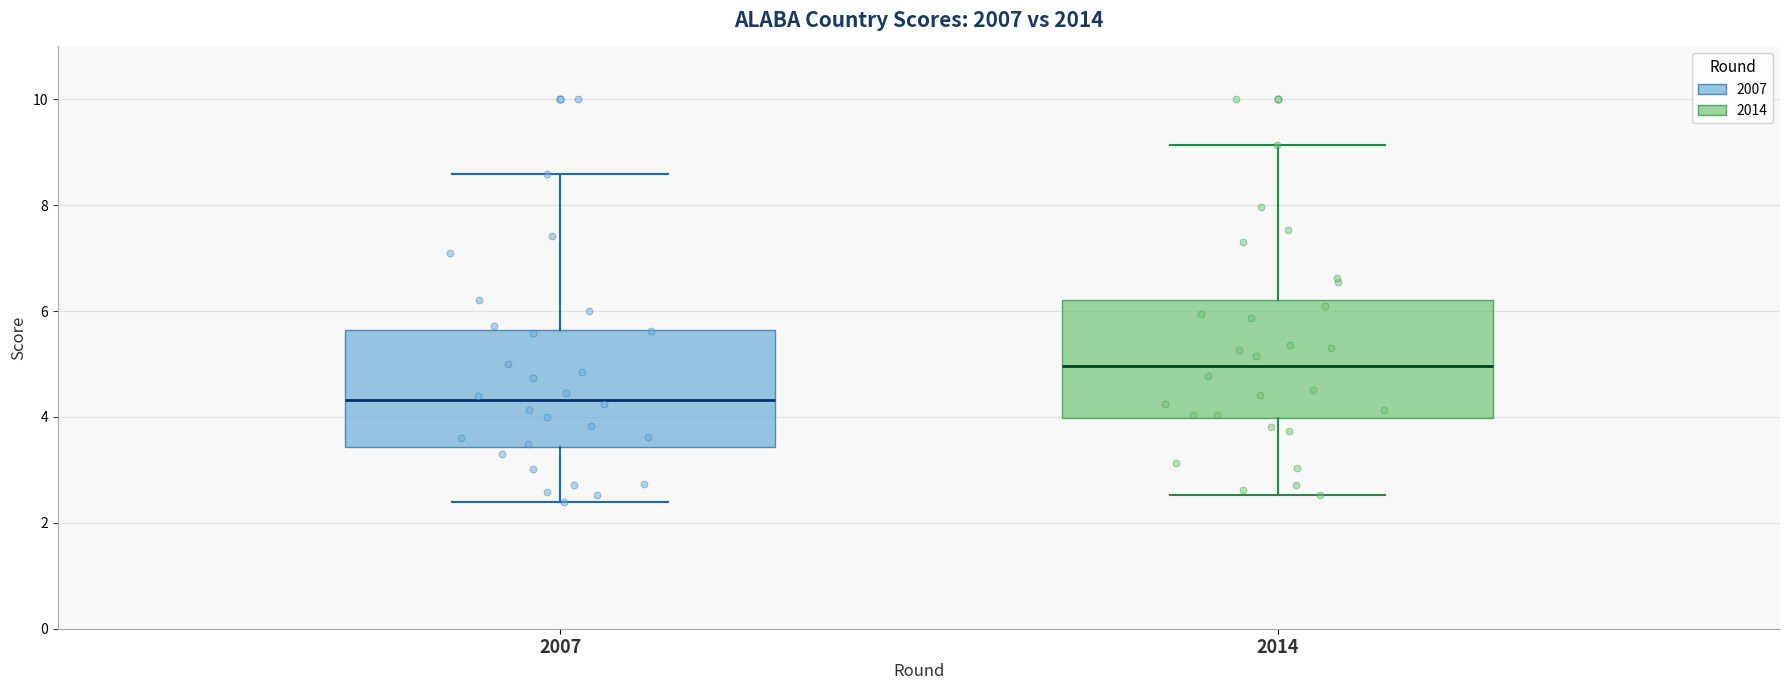

Reading left to right, transcribe this box plot: for each box, give where its median line is, the range the box spans, and where its two whiskers end, as read against the y-axis. The values are not printed on the chart, so give them approximately, as read against the axis.

2007: median 4.4, box 3.4 to 5.6, whiskers 2.4 to 8.6
2014: median 5.0, box 4.0 to 6.2, whiskers 2.6 to 9.2